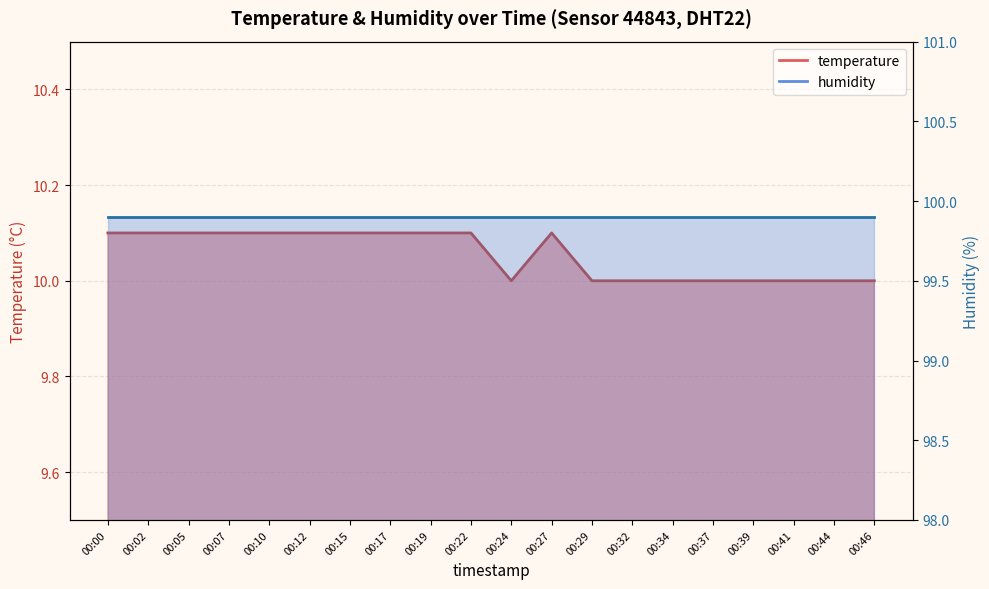

What is the difference between the values at 00:34 and 00:12?

0.1